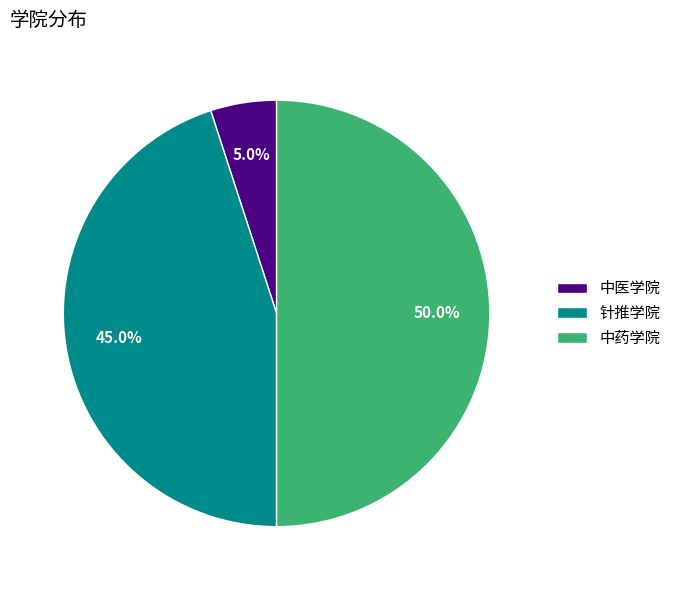

Is 中医学院 the majority of the pie?

No